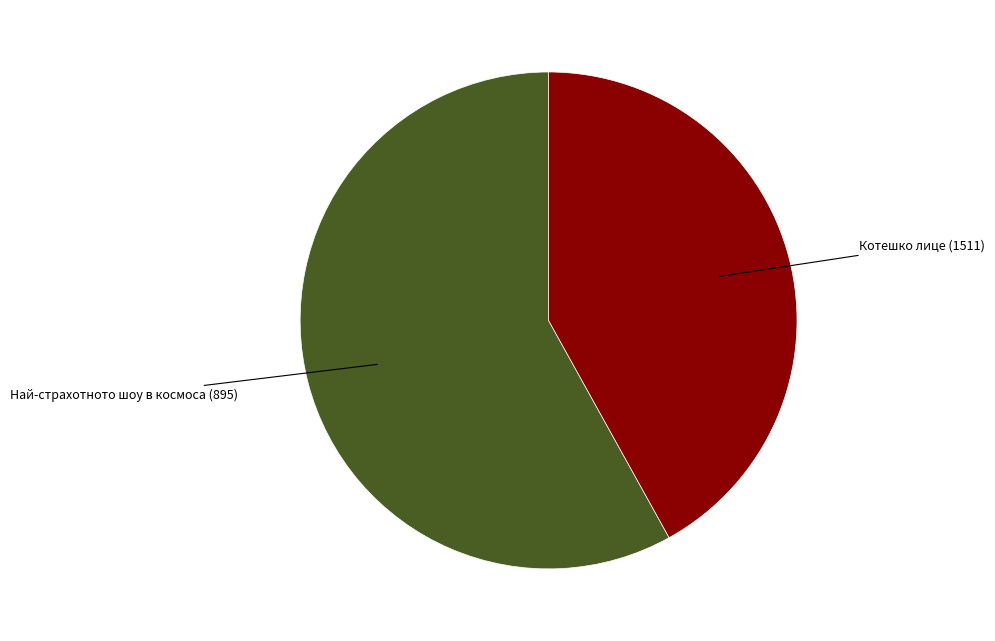

Is there a majority slice in this chart?

Yes